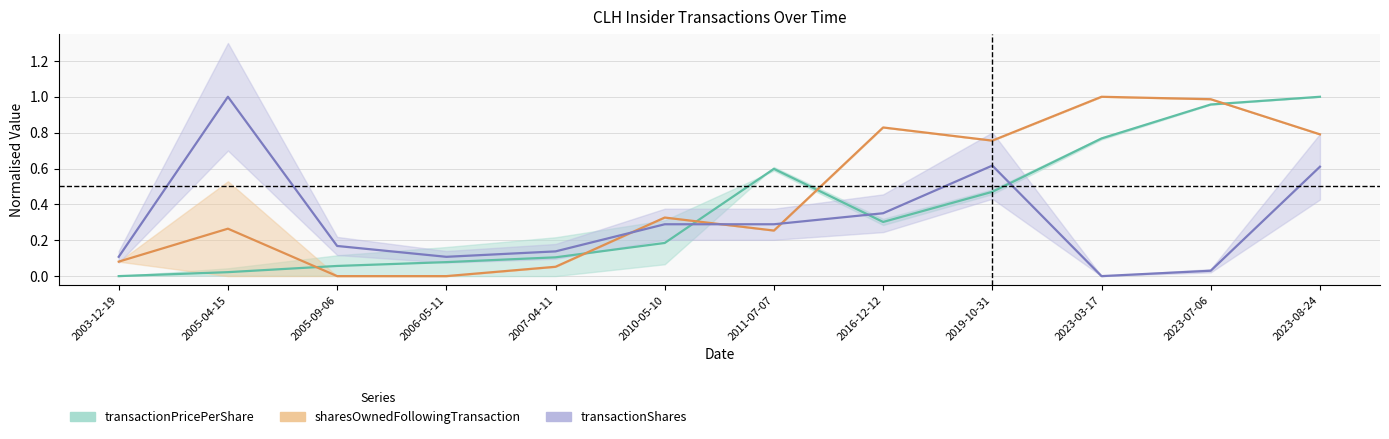

Which has a higher value, 2016-12-12 or 2007-04-11?

2016-12-12